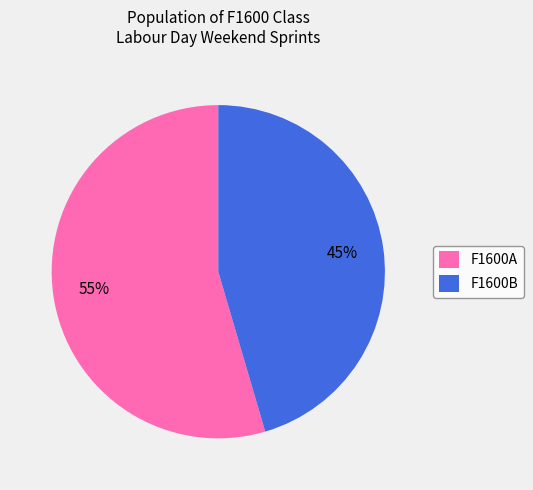

To the nearest percent, what portion does F1600B represent?

45%